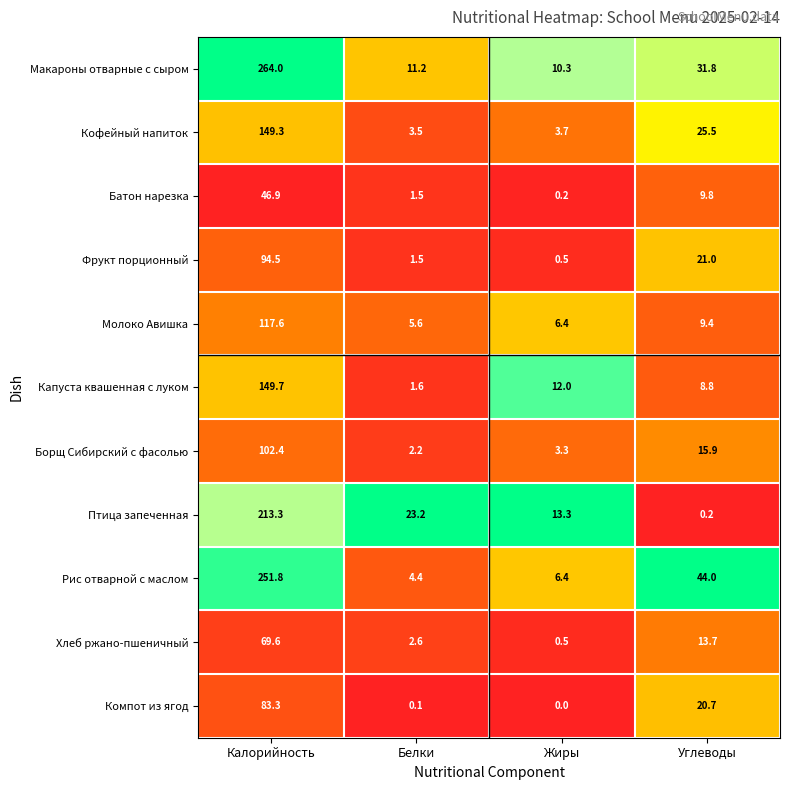

The Хлеб ржано-пшеничный series shows 0.5 at Жиры. True or false?

True